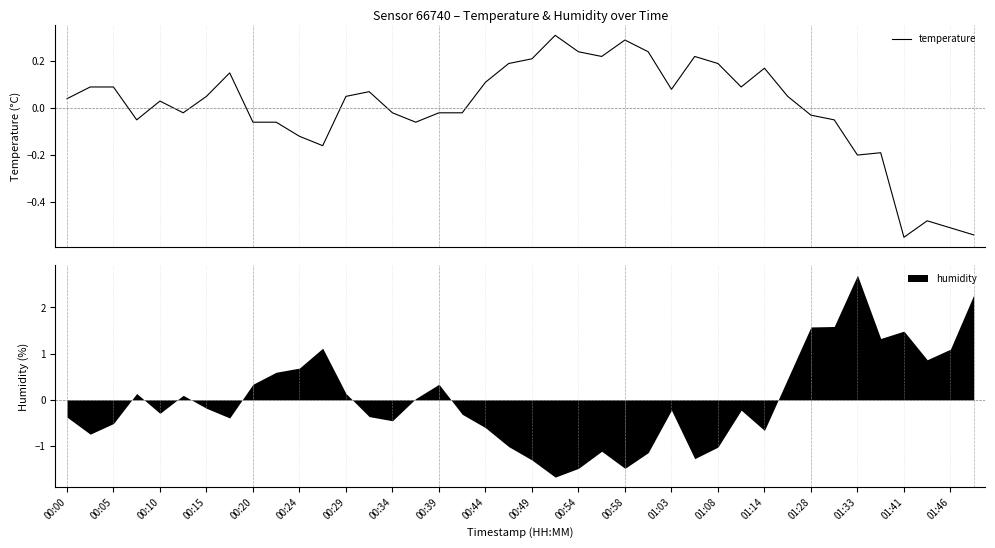

Is it true that humidity equals -0.7 at 00:54?

False